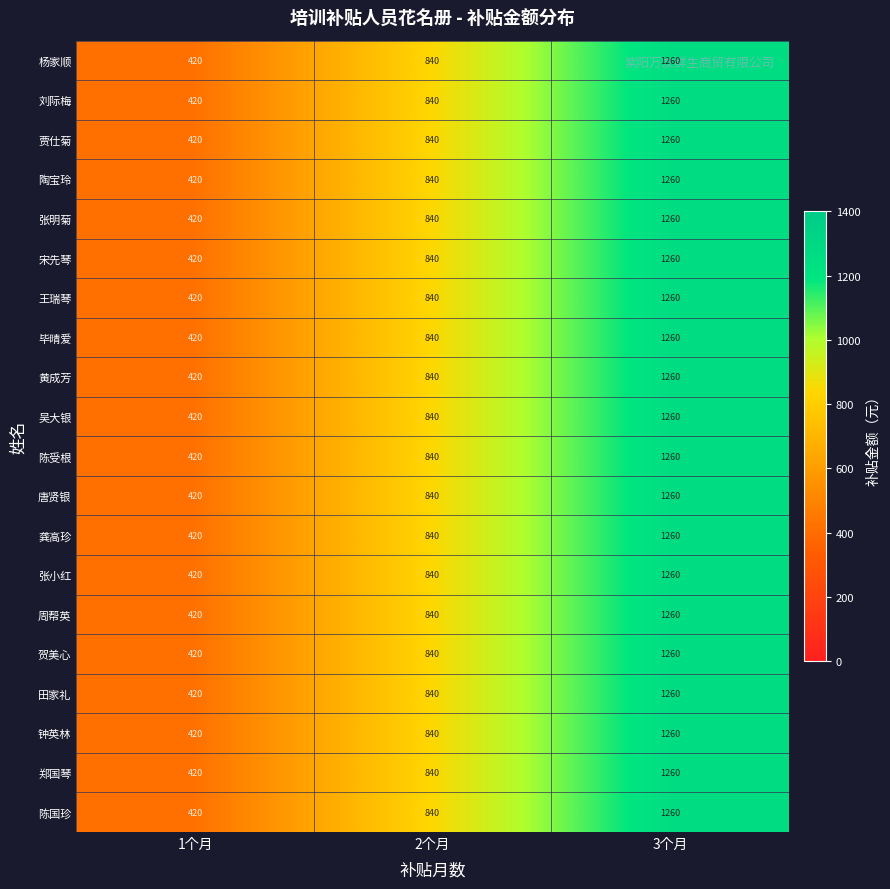

How many data points in 宋先琴 are less than 840?

1